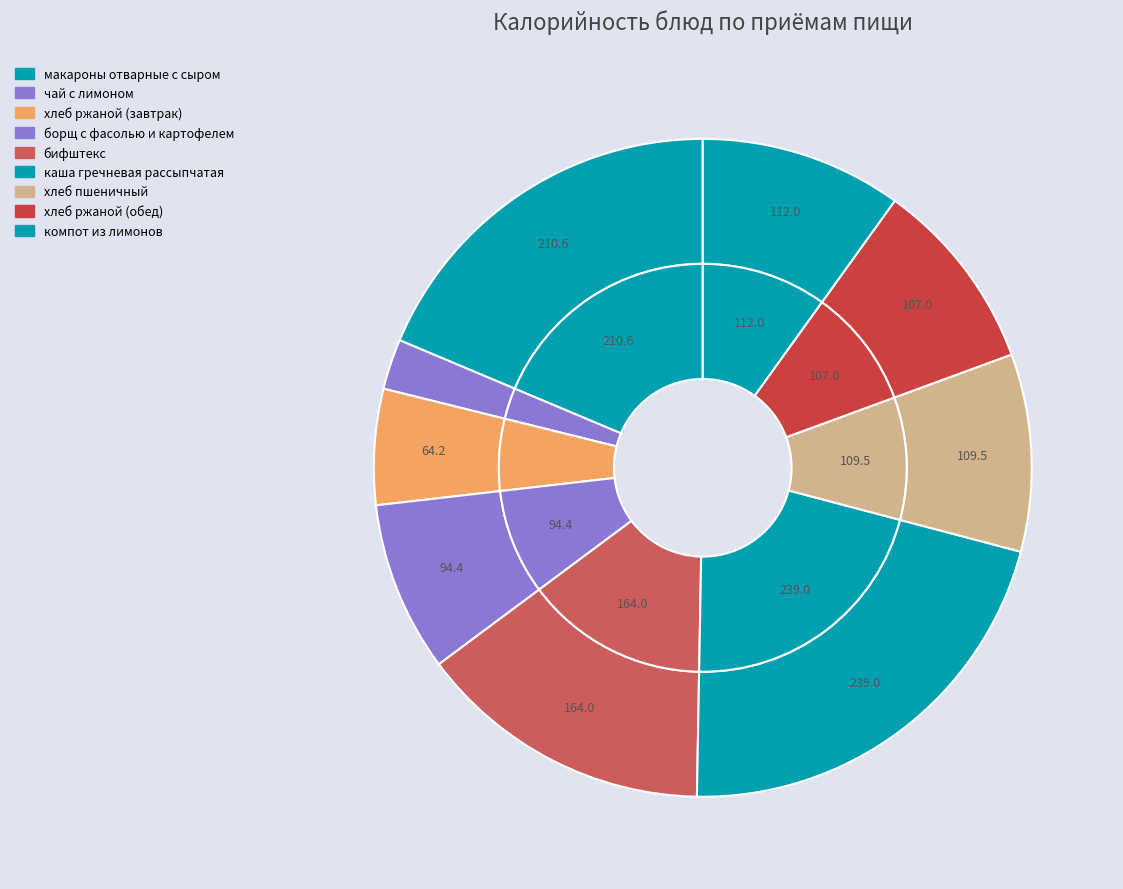

What portion of the pie excludes макароны отварные с сыром?

81.3%